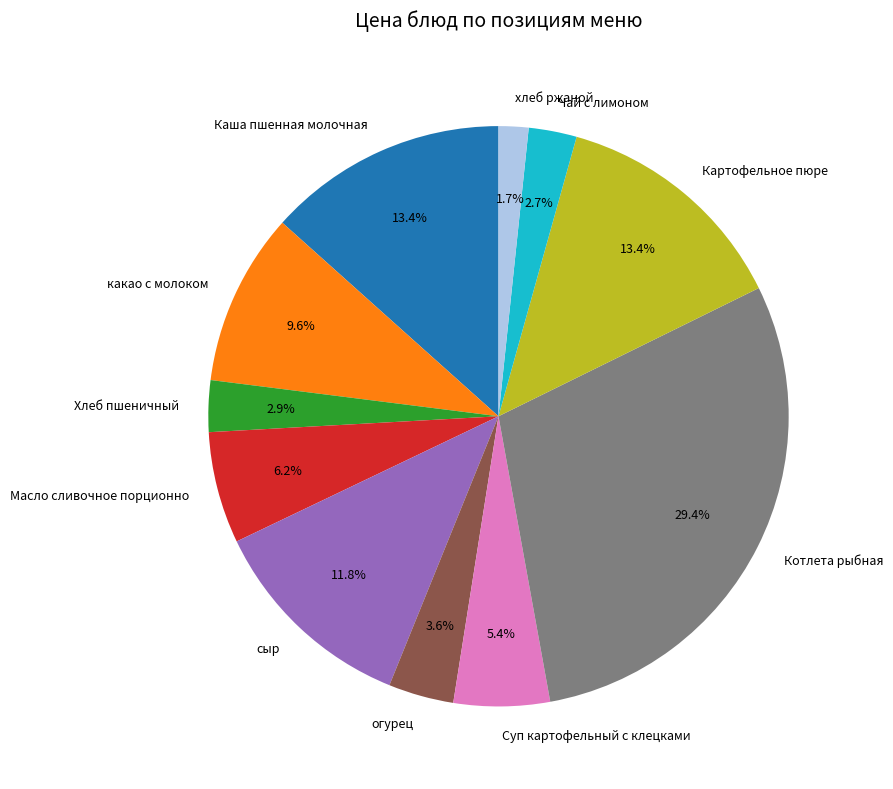

What is the smallest slice in the pie chart?

хлеб ржаной